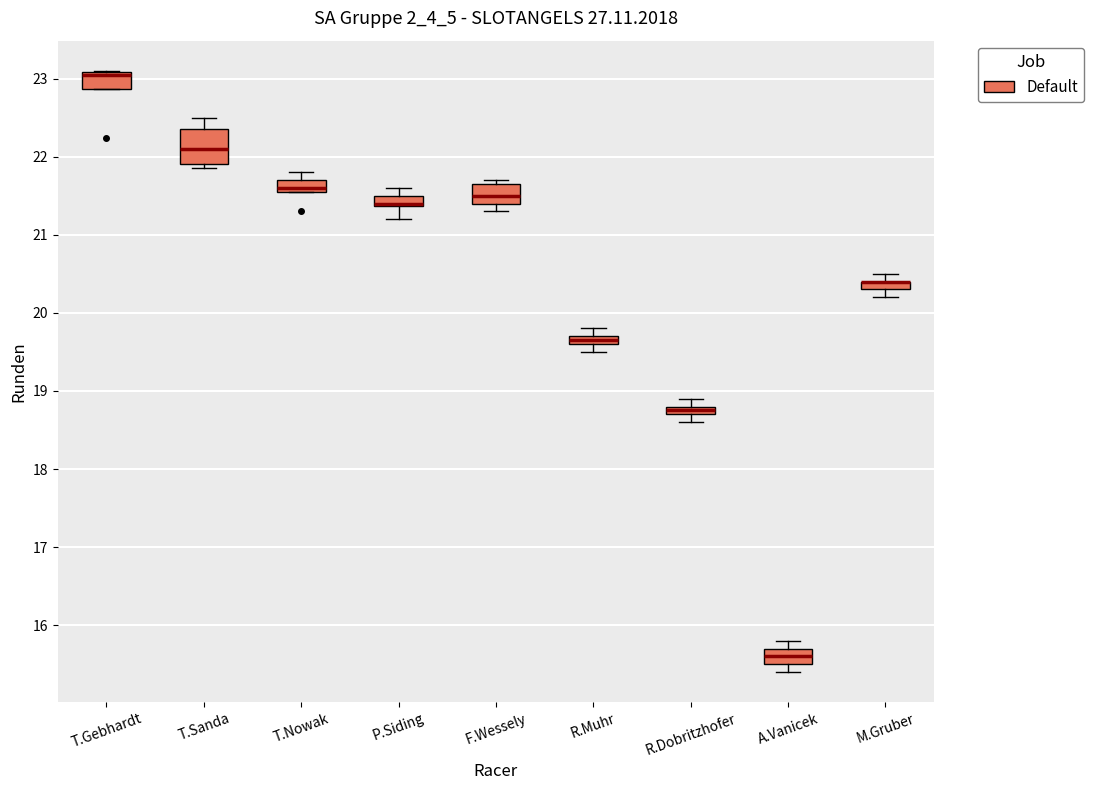

Comparing the boxes themselves (not the whiskers), which one is the tallest?

T.Sanda